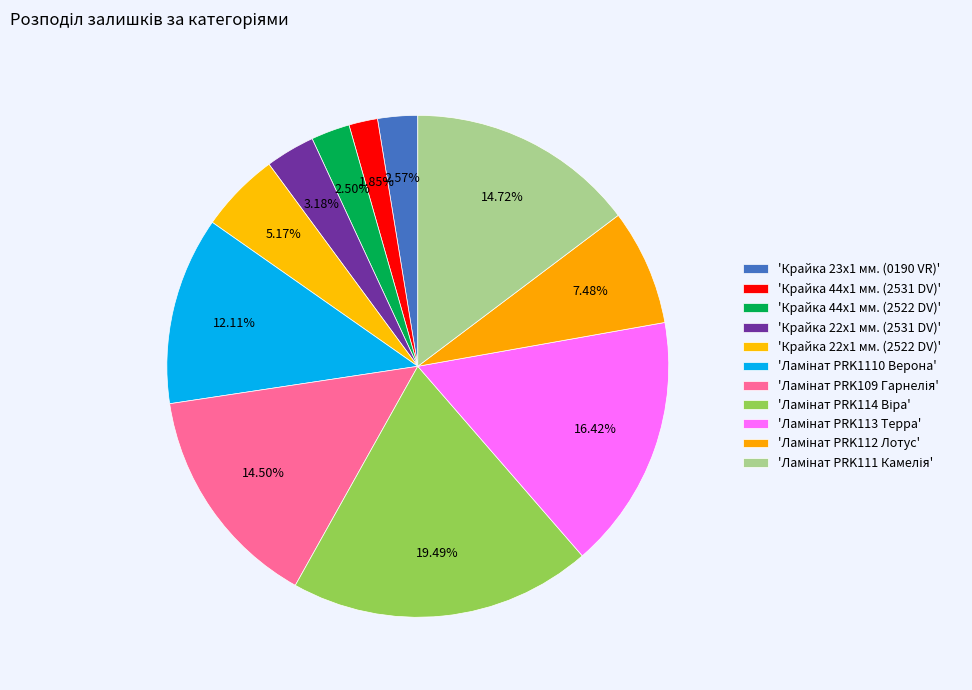

How many slices are in this pie chart?

11